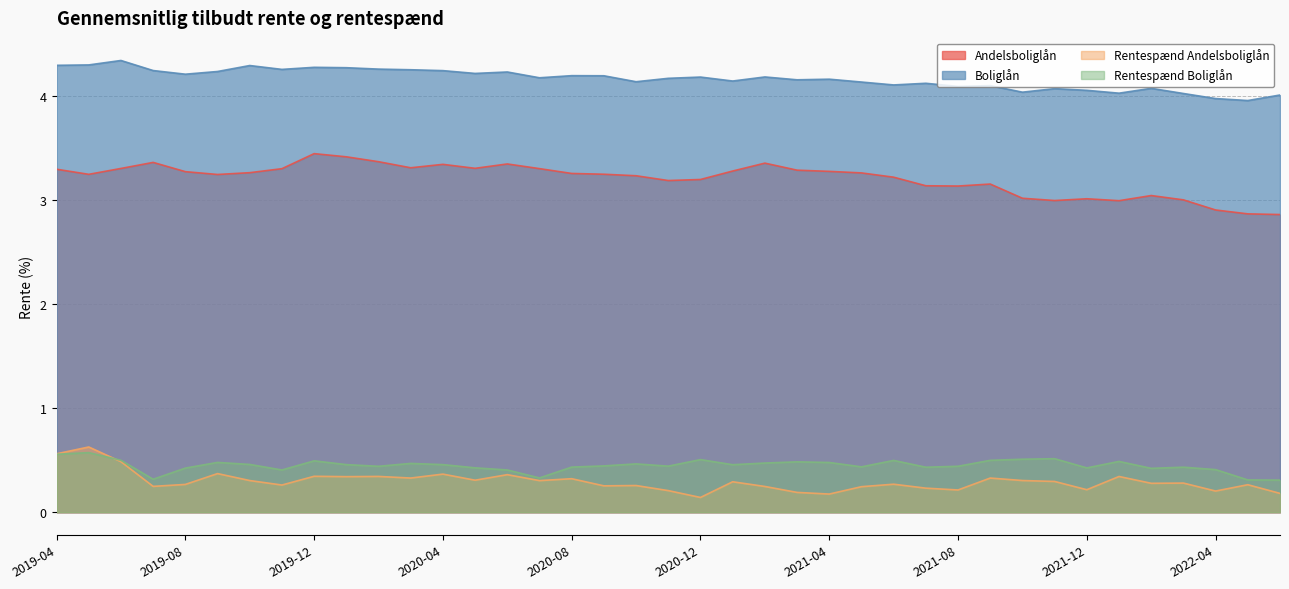

How many lines are shown in the chart?

4